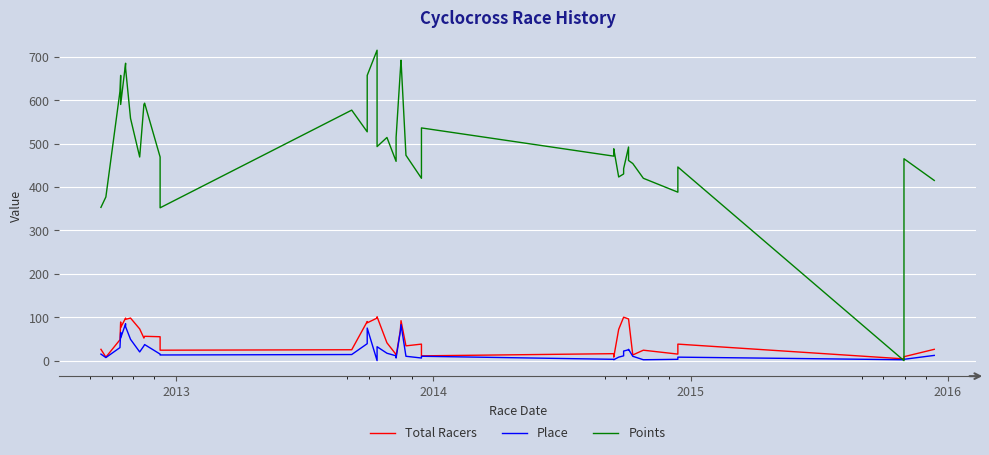

Does the chart display data point markers on the line(s)?

No